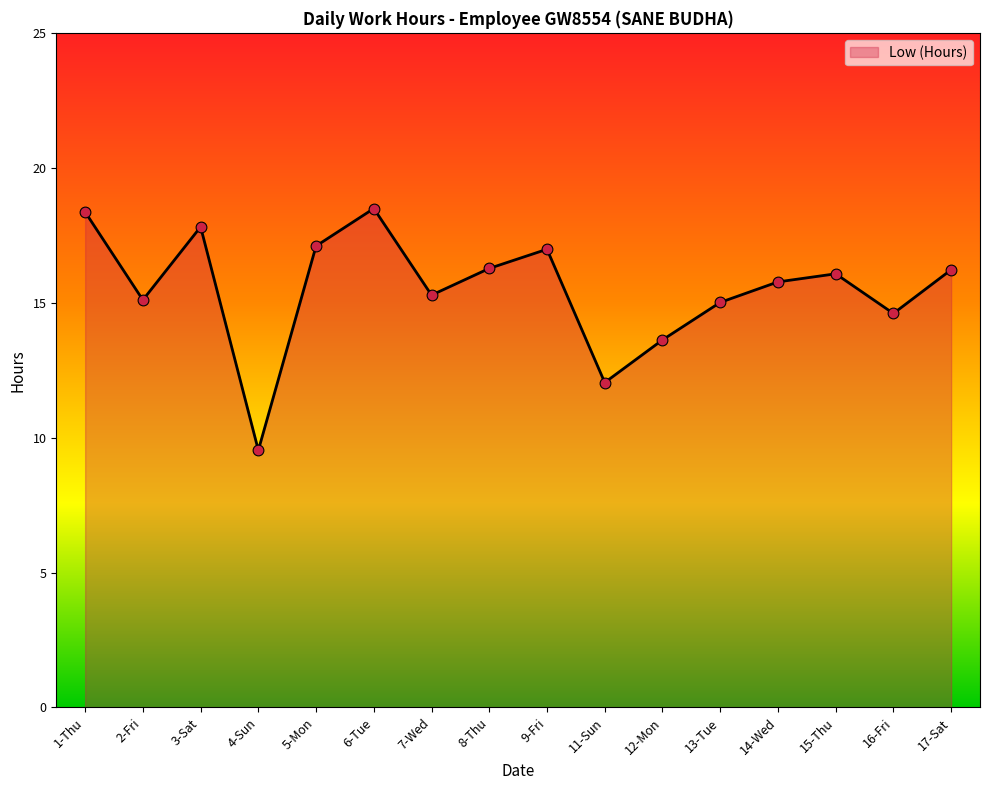

What is the change in value from 11-Sun to 15-Thu?

+4.0